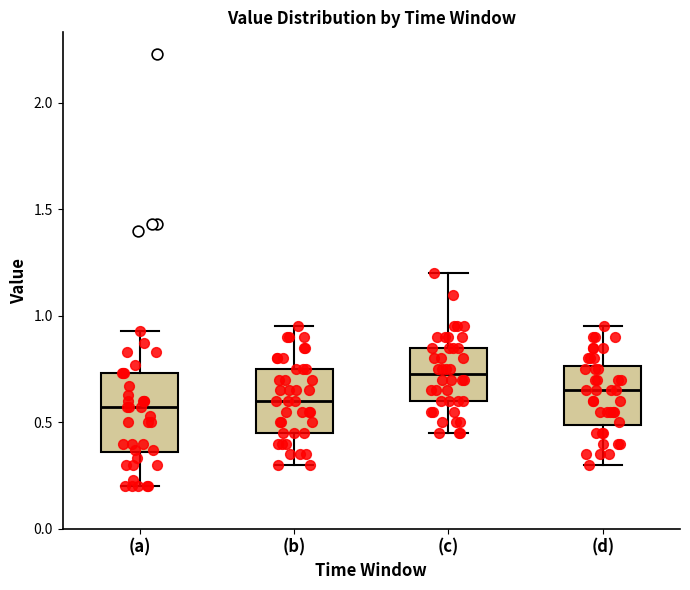

Where does the median line of the box for (a) sit on the y-axis? The values are not printed on the chart, so give them approximately, as read against the axis.

0.55